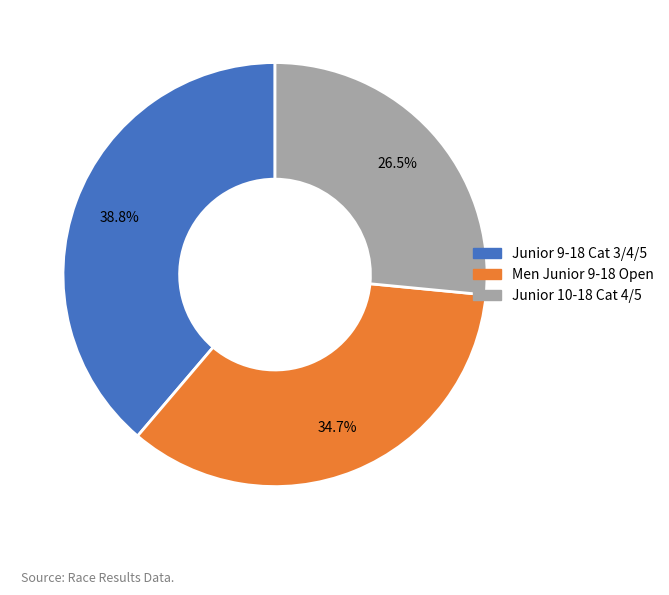

What percentage is NOT represented by Junior 9-18 Cat 3/4/5?

61.2%